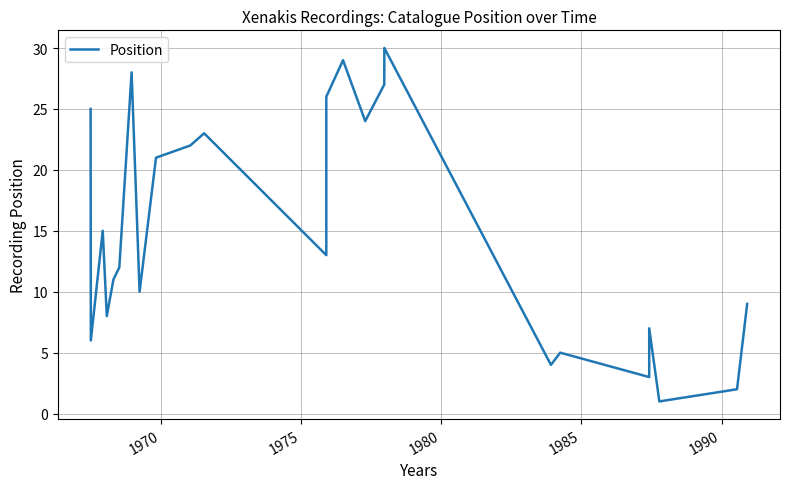

What is the maximum value shown in the chart?

30